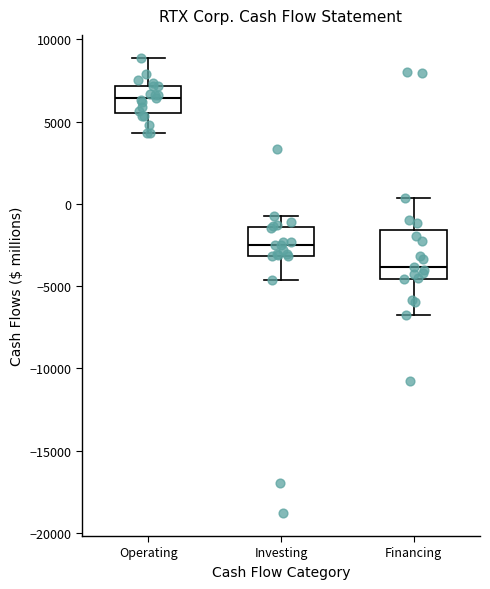

Which box's median line is the highest?

Operating